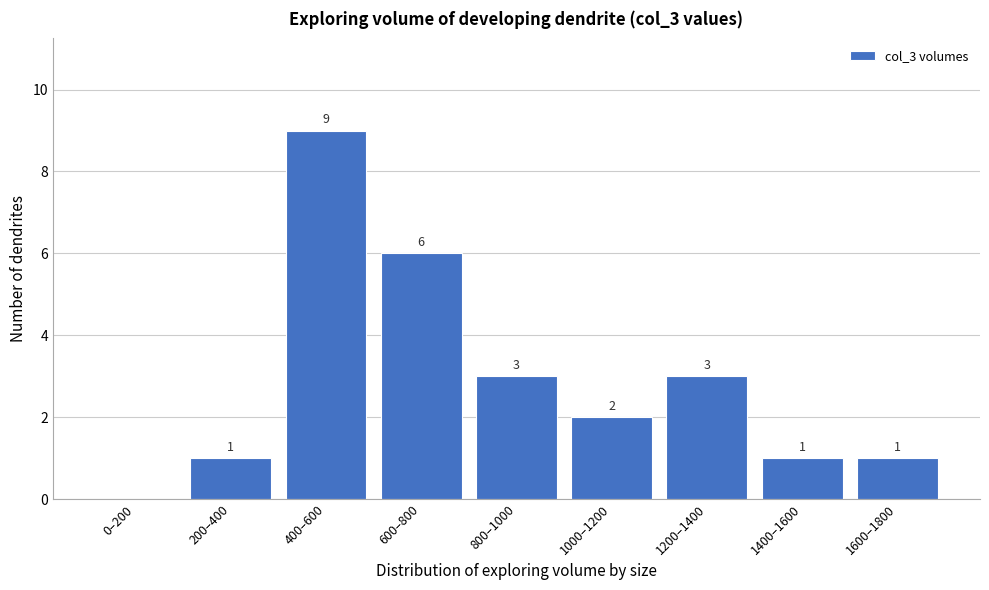

Reading left to right, list all the values displayed in this chart.

0–200=0	200–400=1	400–600=9	600–800=6	800–1000=3	1000–1200=2	1200–1400=3	1400–1600=1	1600–1800=1